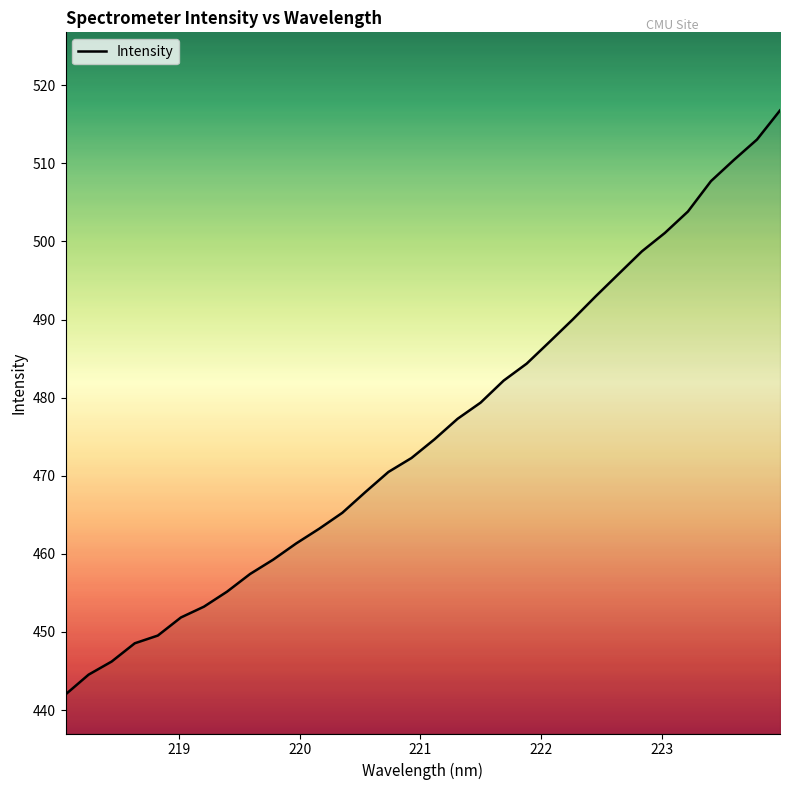

What is the minimum value shown in the chart?

442.0